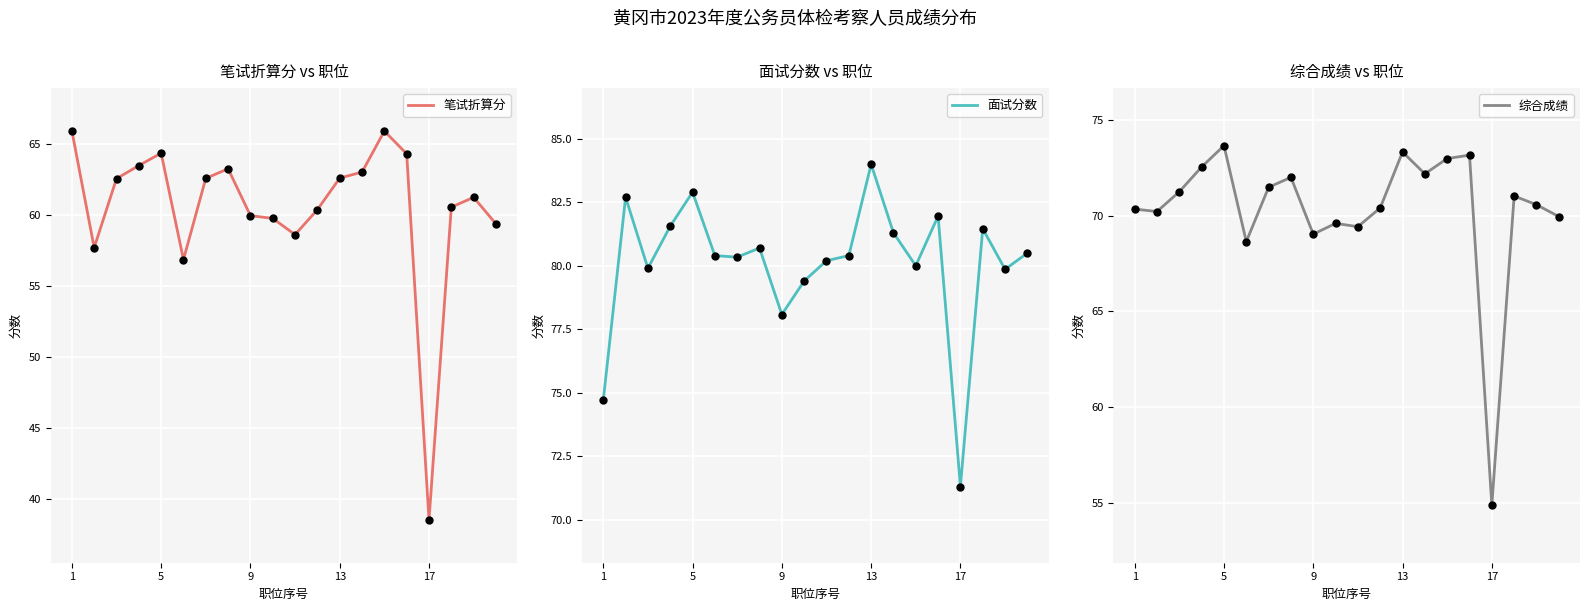

Where is 面试分数 nearest to the value 77?

9